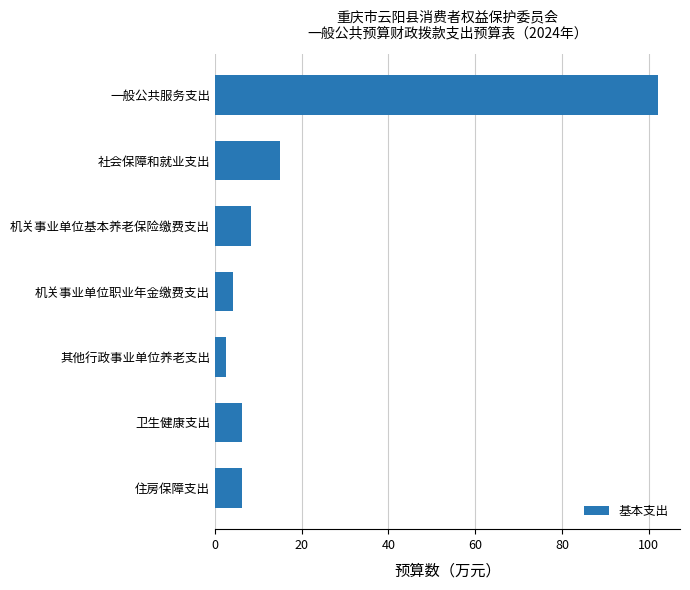

What is the sum of all values?

144.8